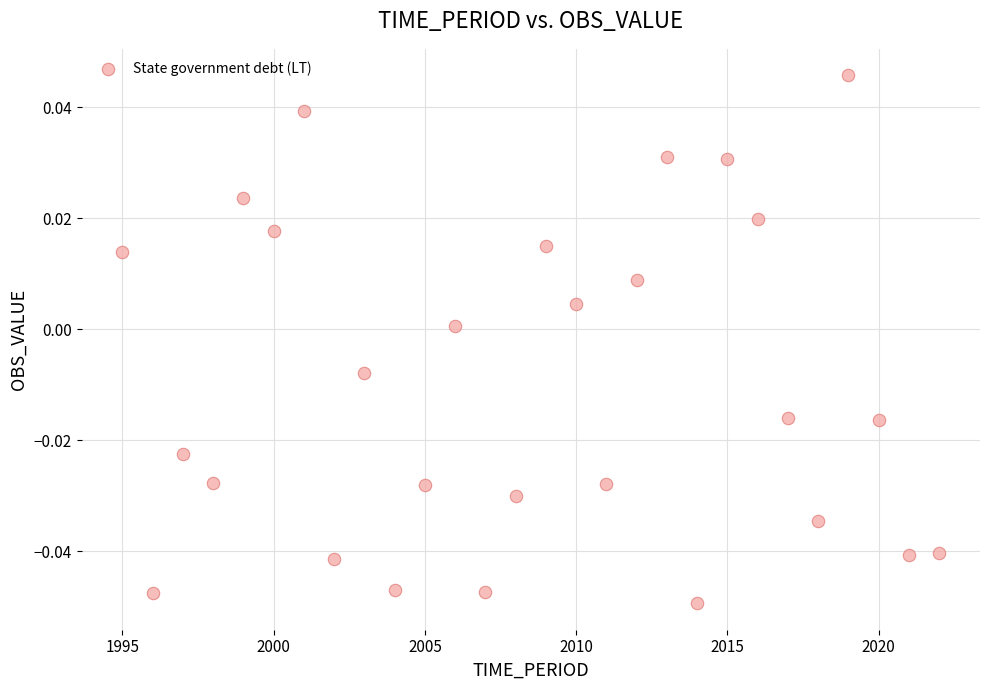

What is the range of X values (max minus min)?

27.0